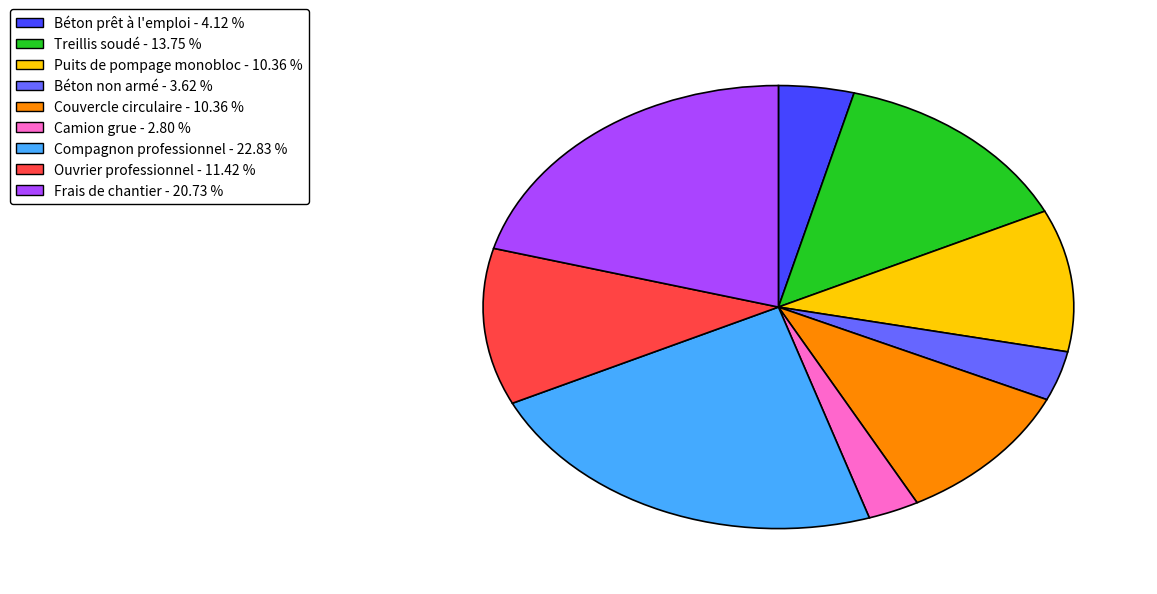

Does Frais de chantier account for over 50% of the chart?

No